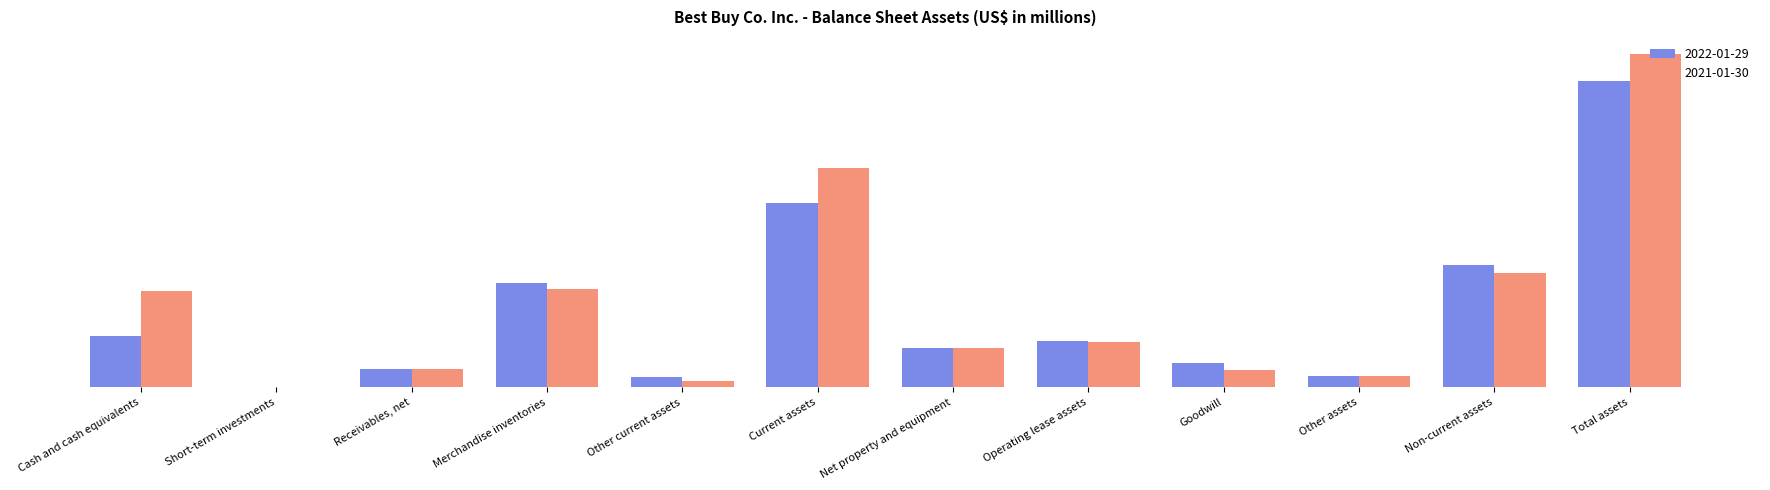

What are all the series names shown in the legend?

2022-01-29, 2021-01-30